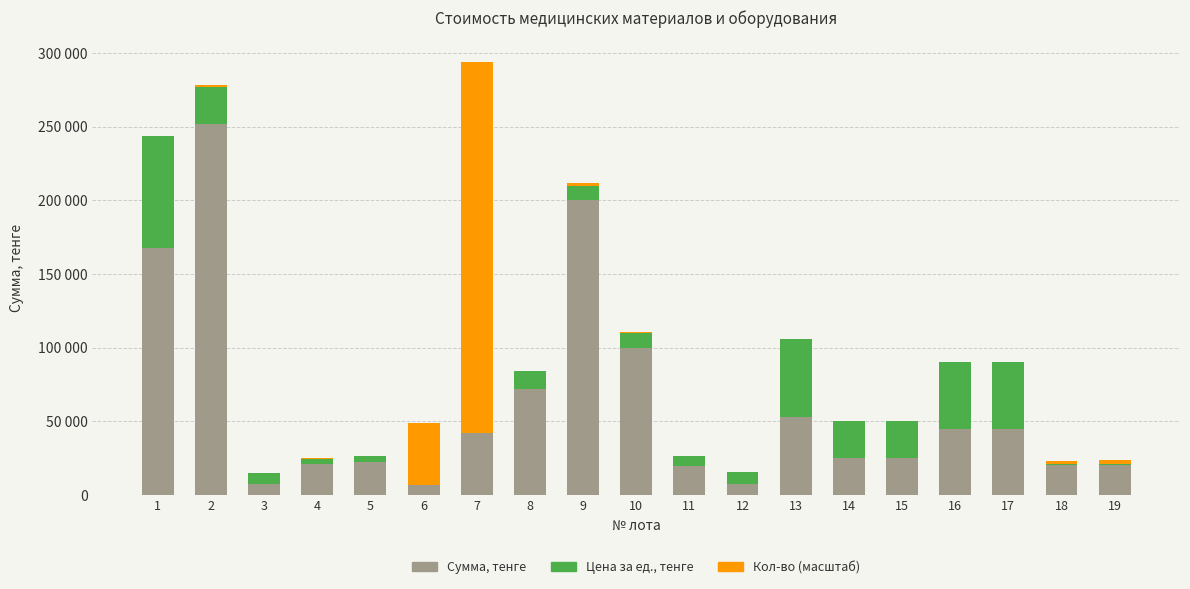

What is the difference between the maximum and minimum values in the Цена за ед., тенге series?

75586